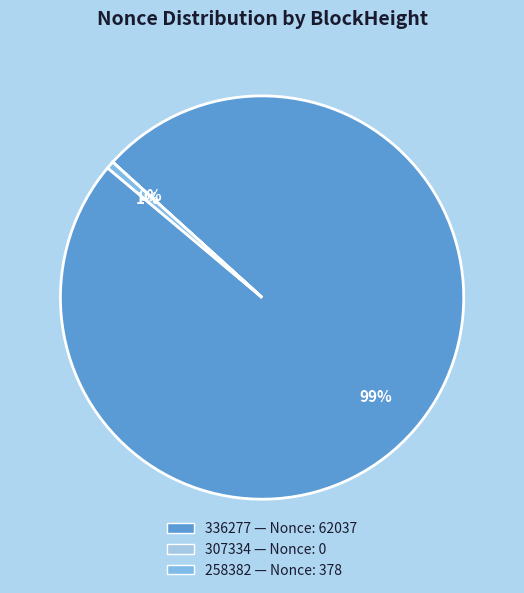

Combined, do 258382 and 336277 account for over 50%?

Yes